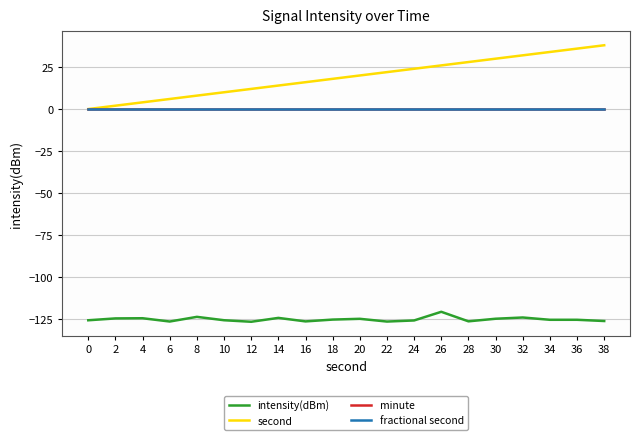

Does the chart have visible grid lines?

Yes